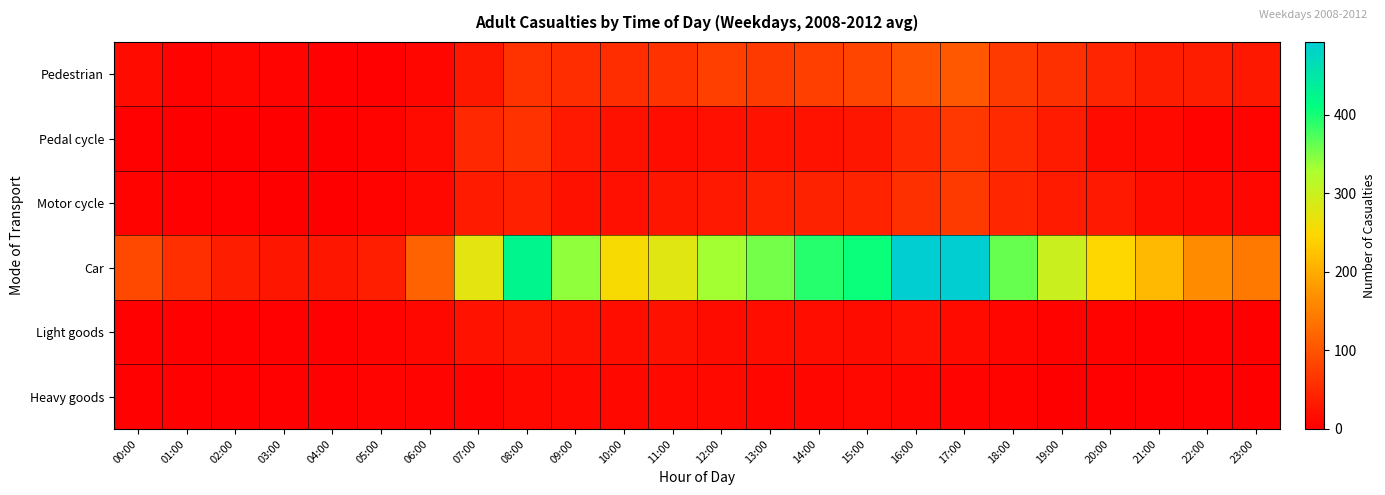

Reading right to left, extract all data points from this chart.

Pedestrian: 23:00=30	22:00=35	21:00=36	20:00=45	19:00=59	18:00=71	17:00=104	16:00=100	15:00=84	14:00=77	13:00=71	12:00=76	11:00=61	10:00=55	09:00=55	08:00=62	07:00=29	06:00=9	05:00=3	04:00=2	03:00=6	02:00=8	01:00=5	00:00=15
Pedal cycle: 23:00=5	22:00=5	21:00=13	20:00=15	19:00=33	18:00=51	17:00=66	16:00=50	15:00=28	14:00=25	13:00=24	12:00=21	11:00=18	10:00=23	09:00=32	08:00=60	07:00=50	06:00=15	05:00=4	04:00=1	03:00=1	02:00=0	01:00=1	00:00=3
Motor cycle: 23:00=9	22:00=12	21:00=19	20:00=32	19:00=34	18:00=47	17:00=70	16:00=59	15:00=43	14:00=42	13:00=39	12:00=31	11:00=27	10:00=20	09:00=22	08:00=40	07:00=33	06:00=11	05:00=4	04:00=1	03:00=1	02:00=2	01:00=2	00:00=4
Car: 23:00=143	22:00=164	21:00=215	20:00=248	19:00=299	18:00=361	17:00=493	16:00=493	15:00=406	14:00=391	13:00=356	12:00=332	11:00=278	10:00=254	09:00=341	08:00=425	07:00=274	06:00=116	05:00=38	04:00=28	03:00=28	02:00=35	01:00=56	00:00=87
Light goods: 23:00=1	22:00=2	21:00=3	20:00=5	19:00=4	18:00=8	17:00=15	16:00=21	15:00=17	14:00=18	13:00=18	12:00=16	11:00=22	10:00=18	09:00=23	08:00=27	07:00=24	06:00=11	05:00=6	04:00=2	03:00=3	02:00=2	01:00=2	00:00=3
Heavy goods: 23:00=0	22:00=2	21:00=2	20:00=2	19:00=1	18:00=5	17:00=6	16:00=9	15:00=10	14:00=9	13:00=8	12:00=13	11:00=12	10:00=11	09:00=13	08:00=12	07:00=7	06:00=7	05:00=6	04:00=2	03:00=2	02:00=2	01:00=2	00:00=2